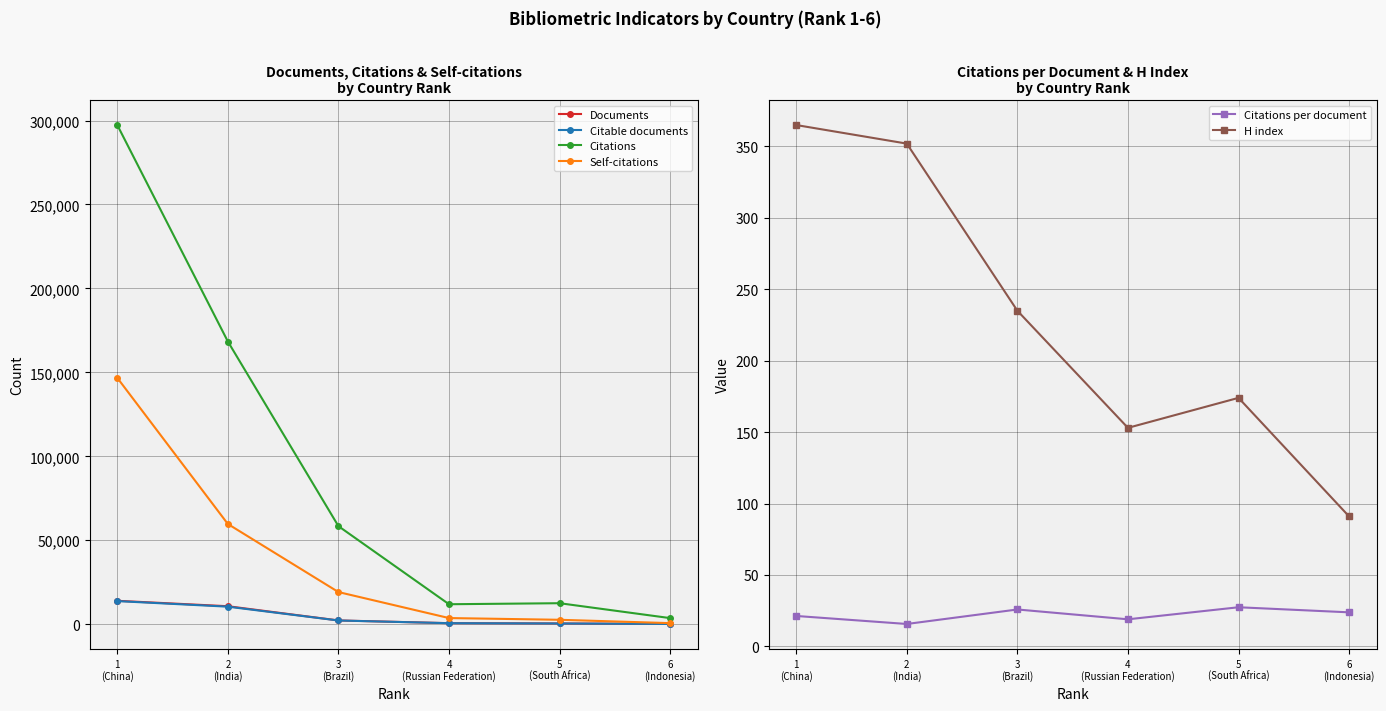

The value of Citations at 3
(Brazil) is 91100.4. True or false?

False